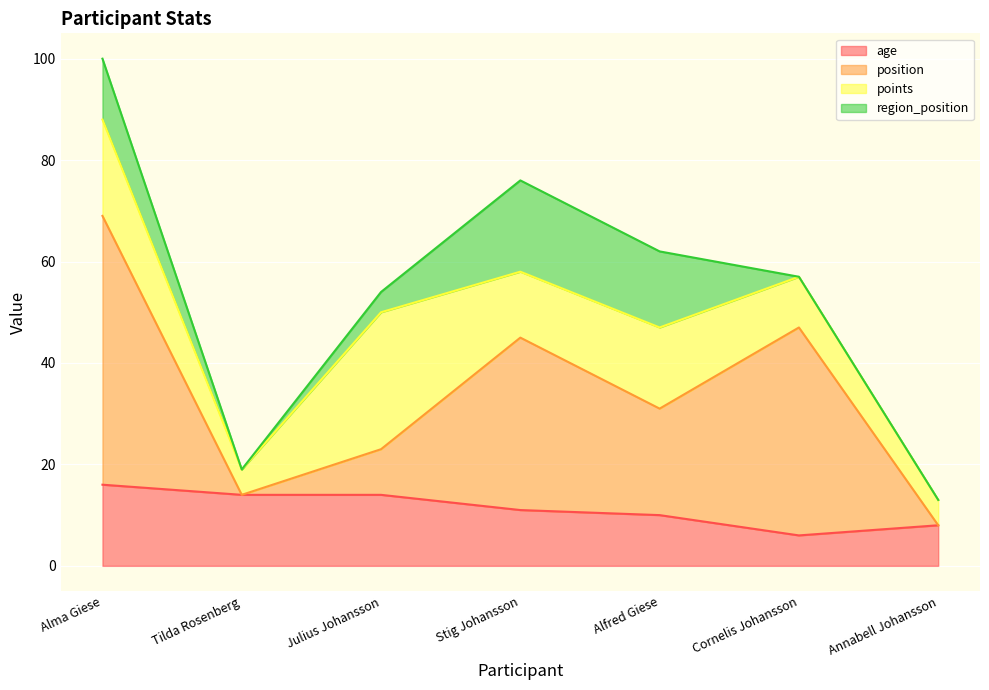

Is it true that age equals 14 at Julius Johansson?

True